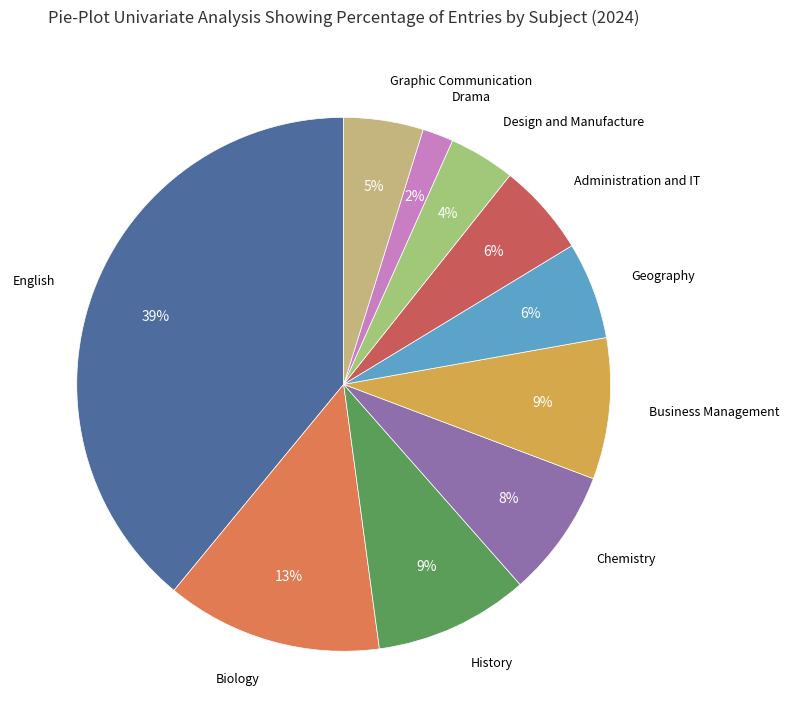

To the nearest percent, what is the average slice percentage?

10%